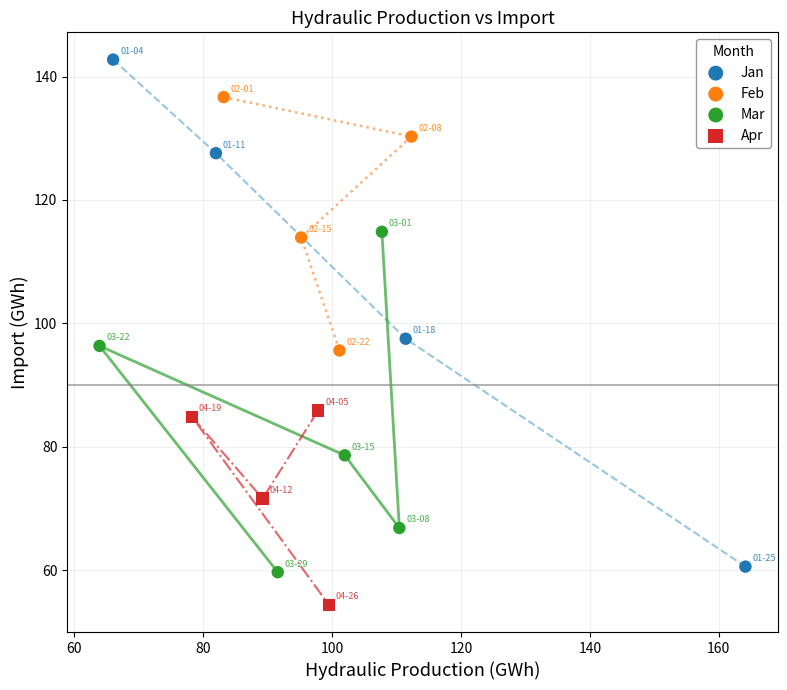

What are all the series names shown in the legend?

Jan, Feb, Mar, Apr